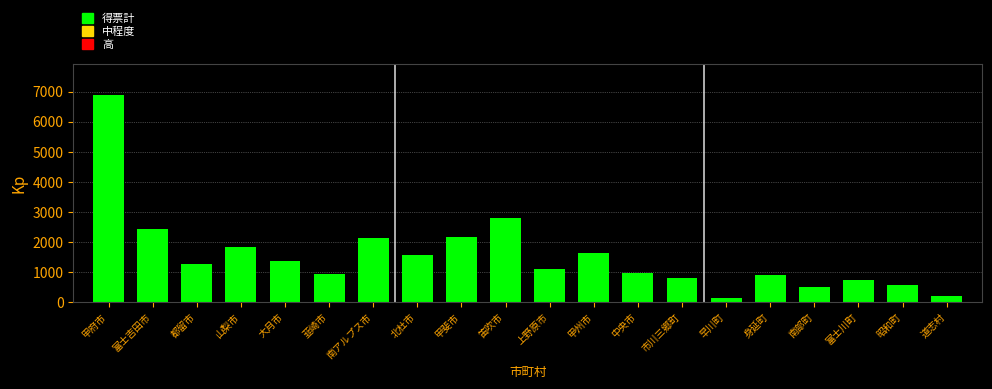

At which label does the data first exceed 1282?

甲府市